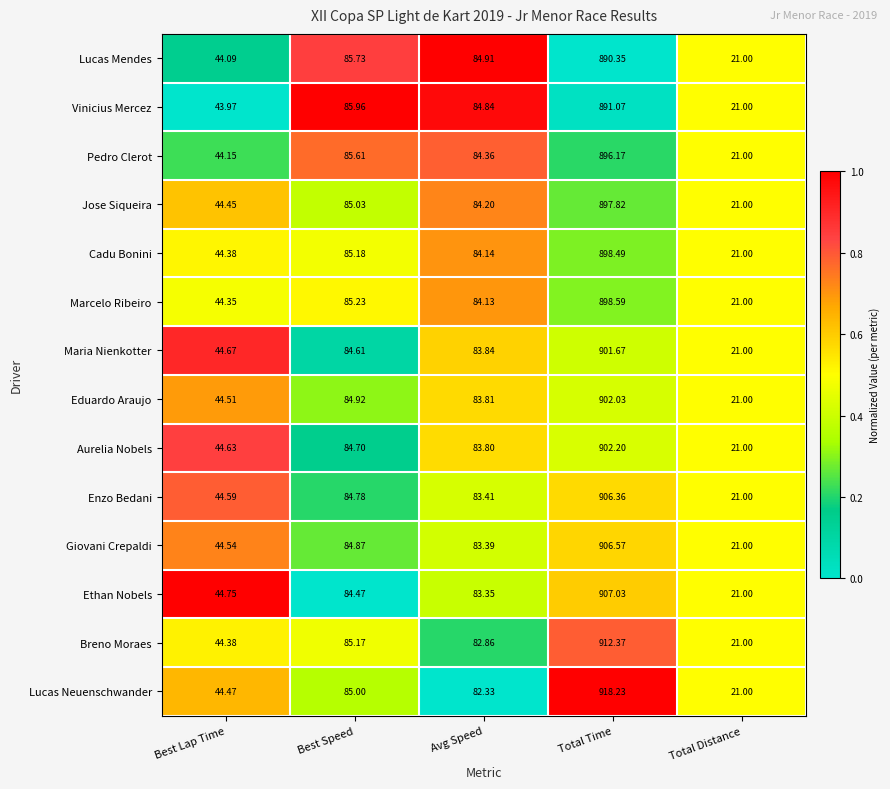

Between Total Time and Total Distance, which series saw the biggest shift?

Lucas Neuenschwander